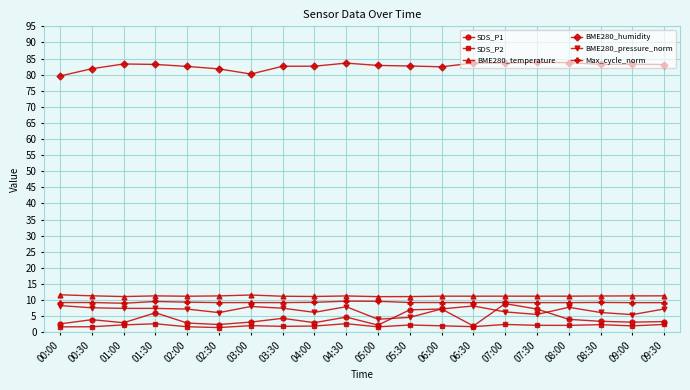

True or false: BME280_humidity and BME280_temperature intersect in this chart.

False